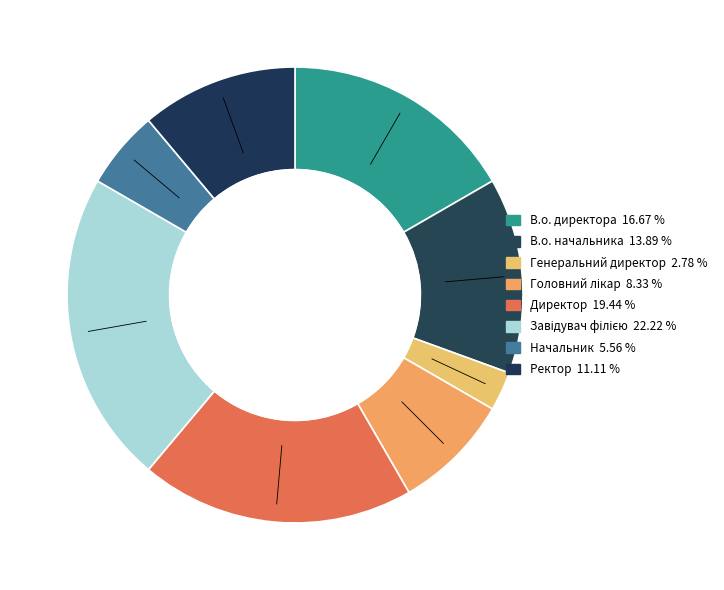

Combined, what portion of the pie is Начальник and Ректор?

16.7%